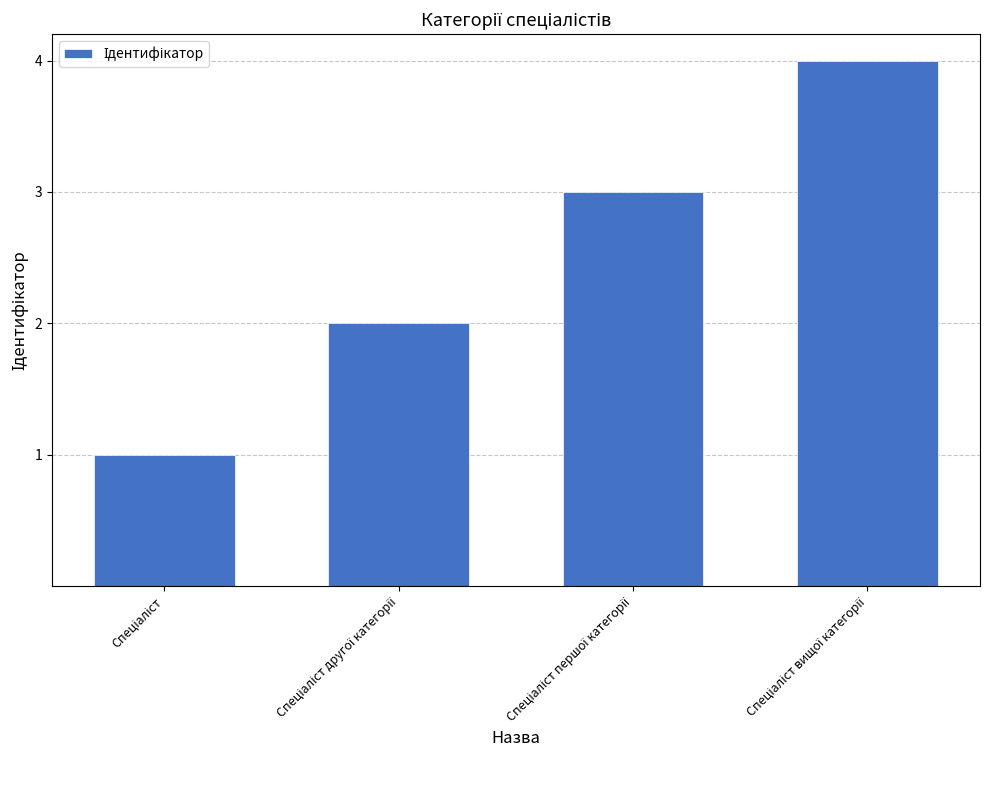

What is the sum of all values?

10